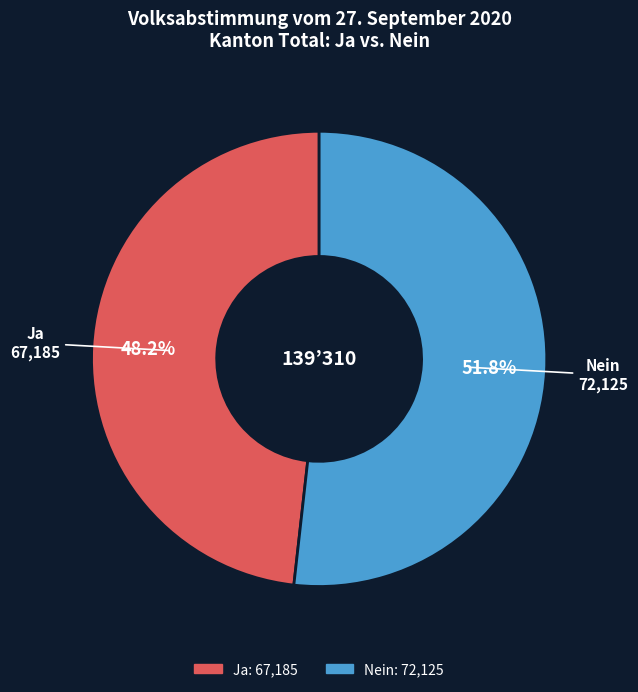

To the nearest percent, what percentage of the pie is Ja?

48%